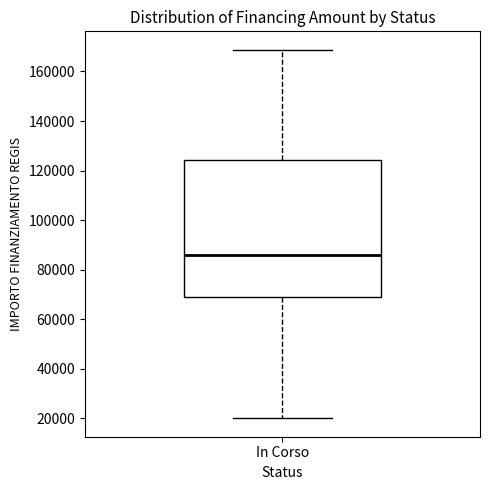

Where does the median line of the box for In Corso sit on the y-axis? The values are not printed on the chart, so give them approximately, as read against the axis.

86000